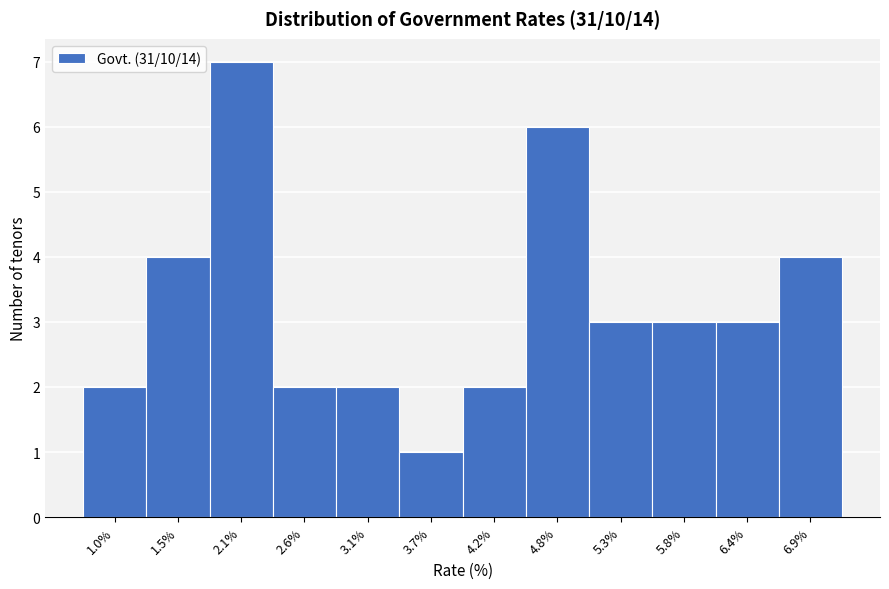

Reading left to right, list all the values displayed in this chart.

2	4	7	2	2	1	2	6	3	3	3	4